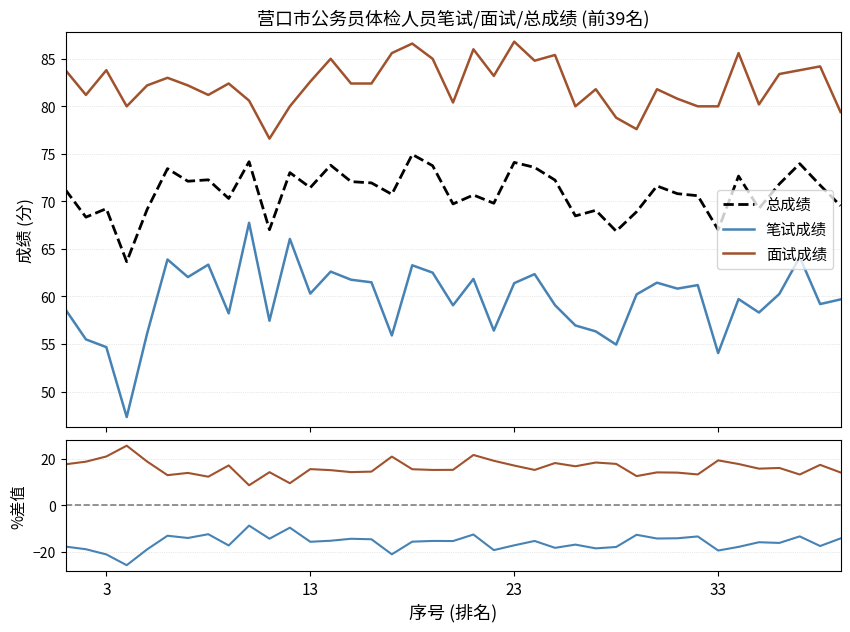

What is the lowest value of the 面试成绩 series?

76.6